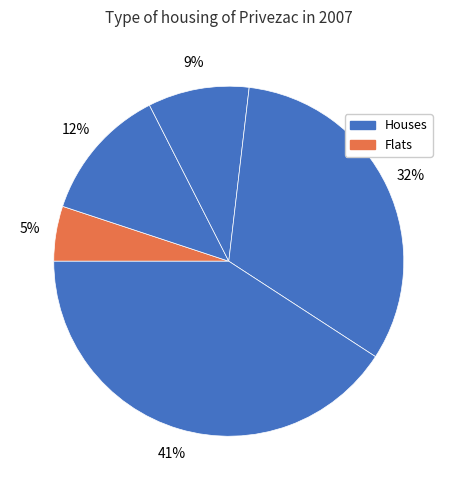

How many segments does this pie chart have?

5